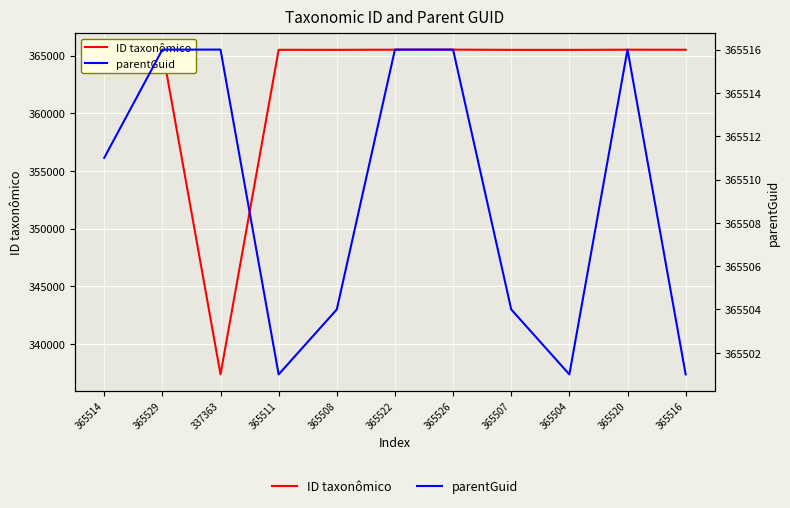

Reading right to left, extract all data points from this chart.

ID taxonômico: 365516=365516	365520=365520	365504=365504	365507=365507	365526=365526	365522=365522	365508=365508	365511=365511	337363=337363	365529=365529	365514=365514
parentGuid: 365516=365501	365520=365516	365504=365501	365507=365504	365526=365516	365522=365516	365508=365504	365511=365501	337363=365516	365529=365516	365514=365511